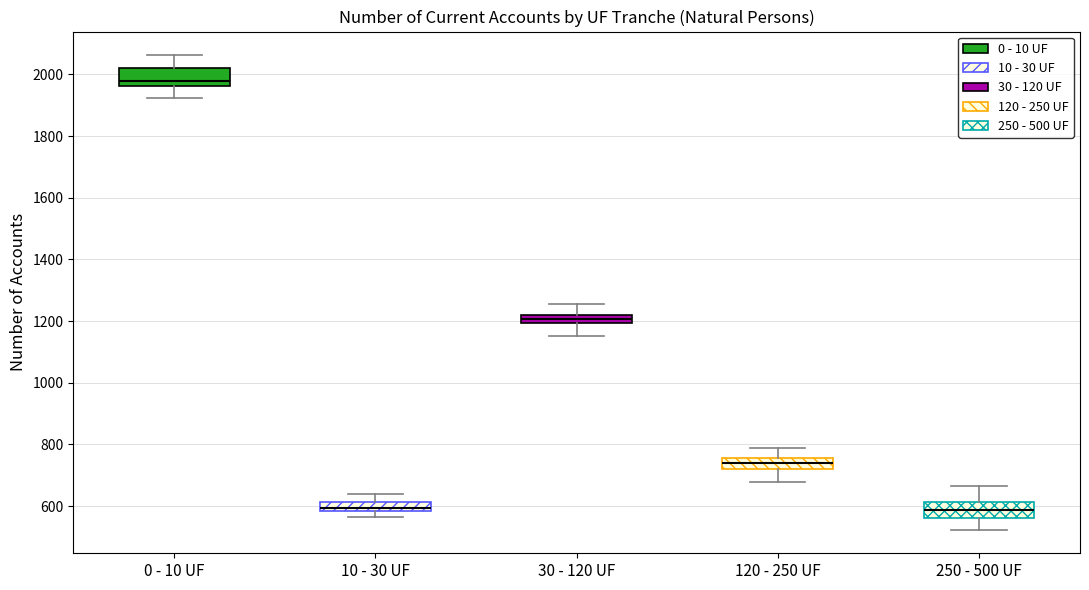

Where is the upper edge of the box for 10 - 30 UF on the y-axis? The values are not printed on the chart, so give them approximately, as read against the axis.

620